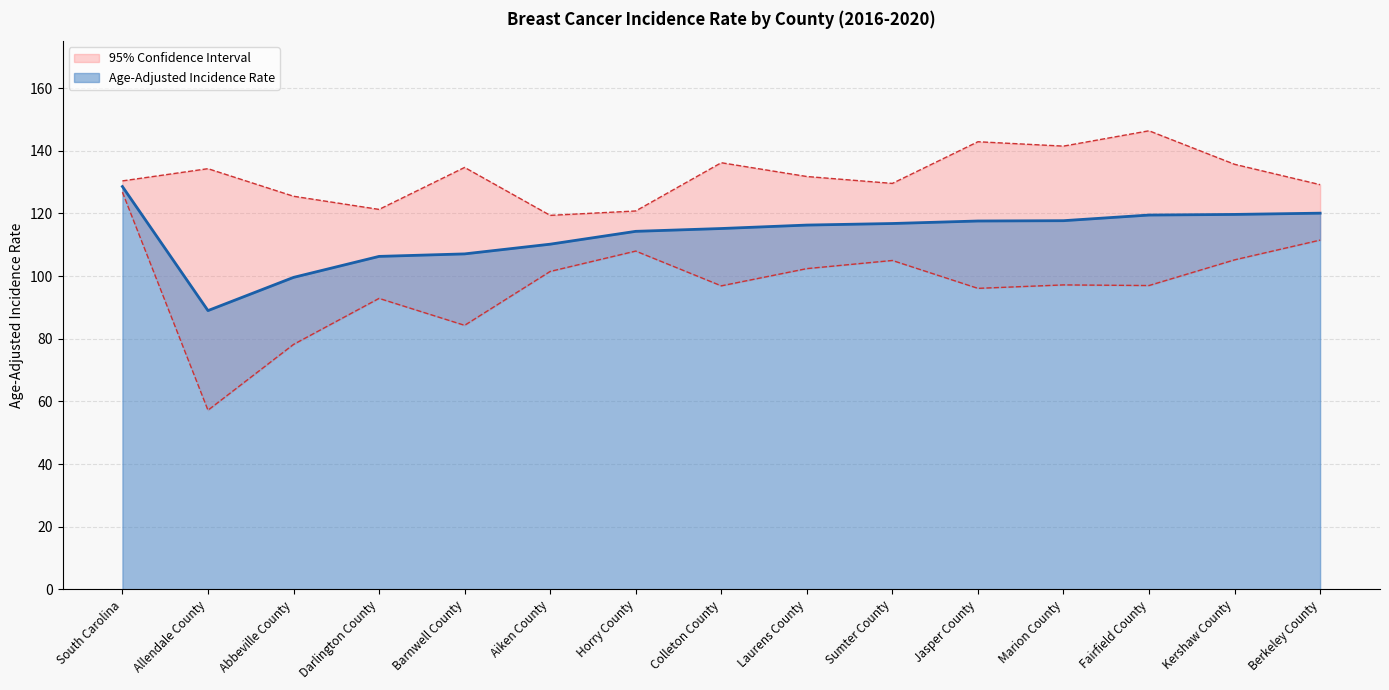

Reading right to left, transcribe all the data shown in this chart.

Age-Adjusted Incidence Rate: Berkeley County=120.1	Kershaw County=119.7	Fairfield County=119.5	Marion County=117.7	Jasper County=117.6	Sumter County=116.8	Laurens County=116.3	Colleton County=115.2	Horry County=114.3	Aiken County=110.2	Barnwell County=107.1	Darlington County=106.3	Abbeville County=99.6	Allendale County=89.0	South Carolina=128.6
Lower 95% CI: Berkeley County=111.5	Kershaw County=105.2	Fairfield County=97.0	Marion County=97.2	Jasper County=96.1	Sumter County=105.0	Laurens County=102.4	Colleton County=96.9	Horry County=108.0	Aiken County=101.5	Barnwell County=84.3	Darlington County=92.9	Abbeville County=78.2	Allendale County=57.2	South Carolina=126.8
Upper 95% CI: Berkeley County=129.2	Kershaw County=135.7	Fairfield County=146.4	Marion County=141.5	Jasper County=142.9	Sumter County=129.6	Laurens County=131.8	Colleton County=136.2	Horry County=120.8	Aiken County=119.4	Barnwell County=134.7	Darlington County=121.3	Abbeville County=125.5	Allendale County=134.3	South Carolina=130.4